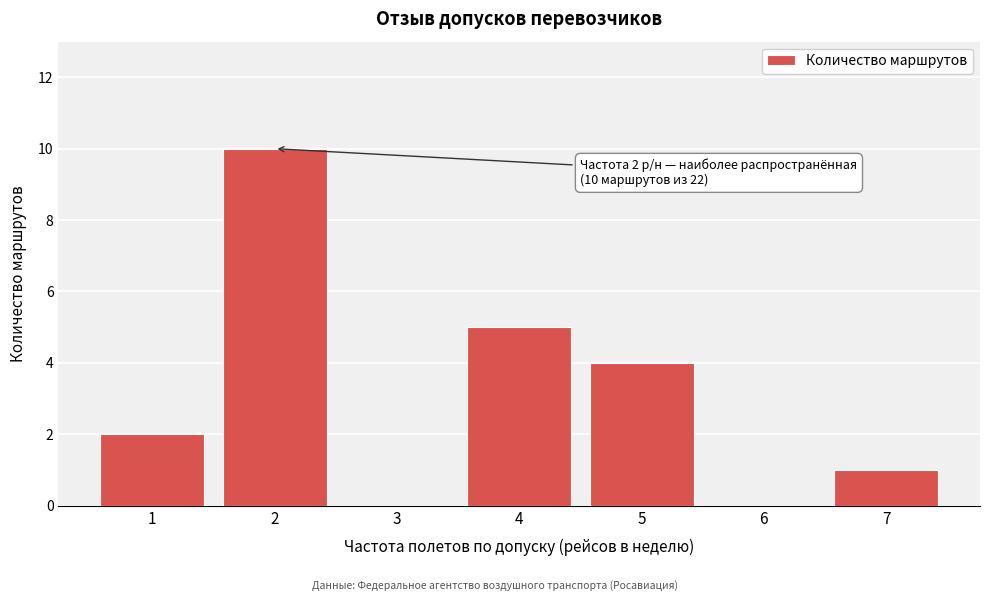

Over which range of the x-axis is the bar tallest?

1.5 to 2.5